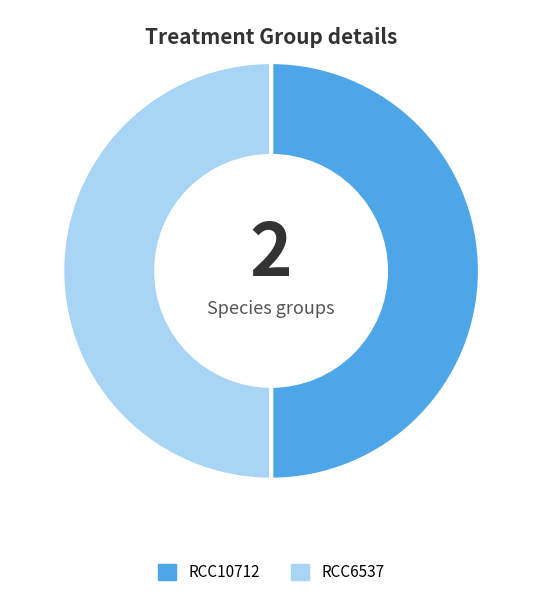

Approximately how many times larger is the value at RCC6537 compared to RCC10712?

1.0